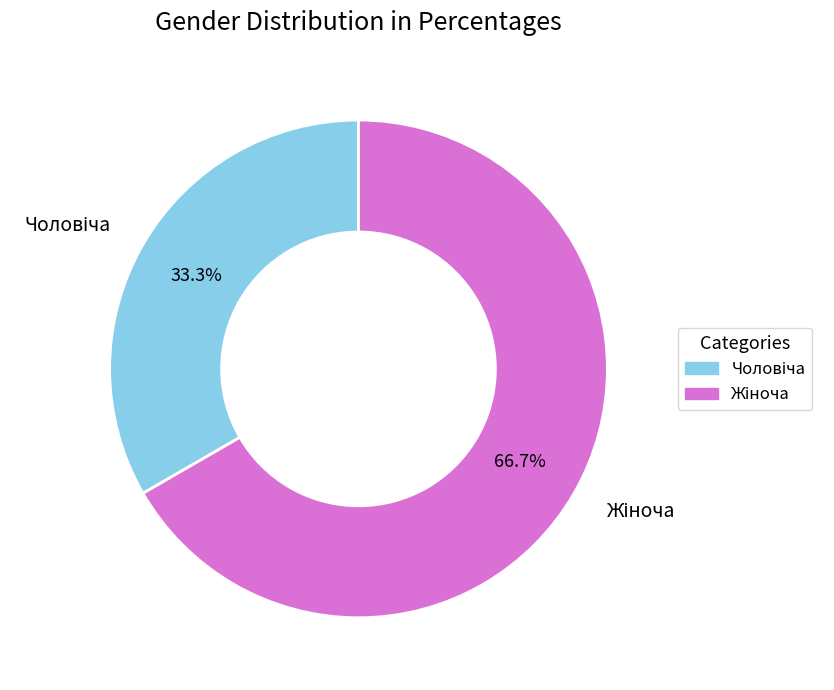

Does any single category account for the majority?

Yes